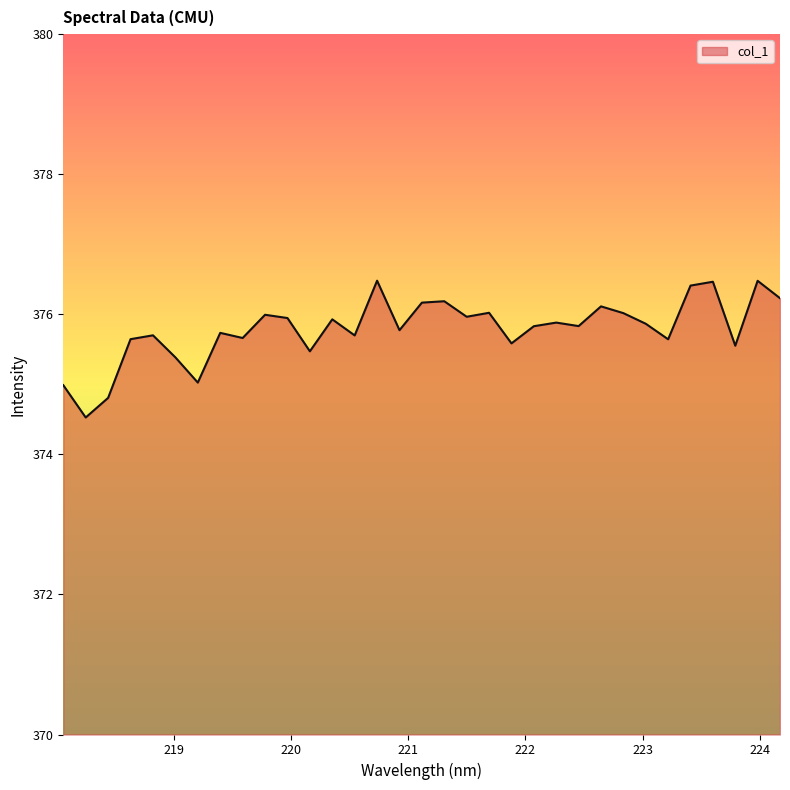

What is the difference between the maximum and minimum values?

2.0